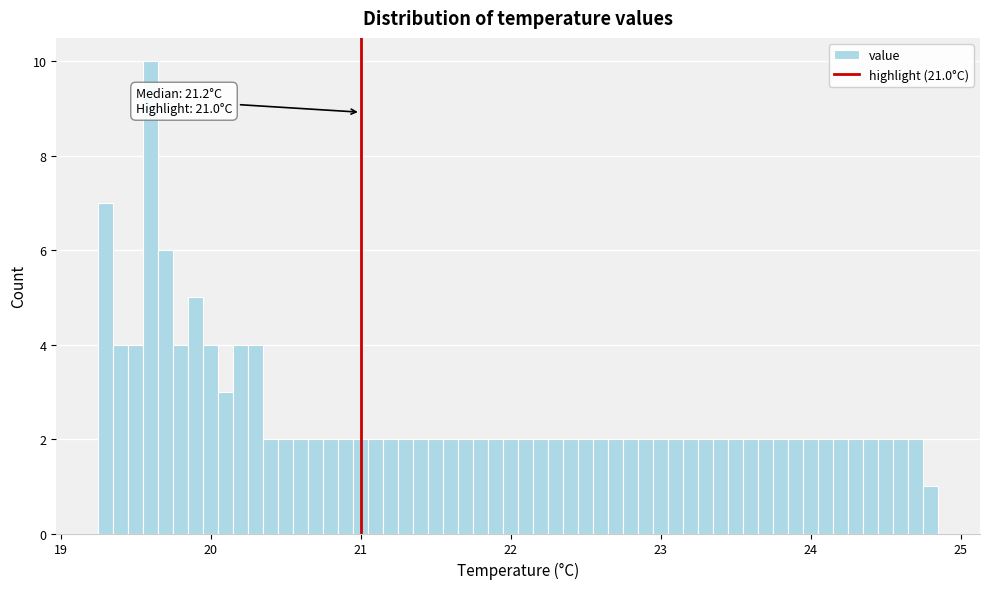

Around what value on the x-axis is the tallest bar? Give the approximate position of its centre, as read against the axis.

19.6